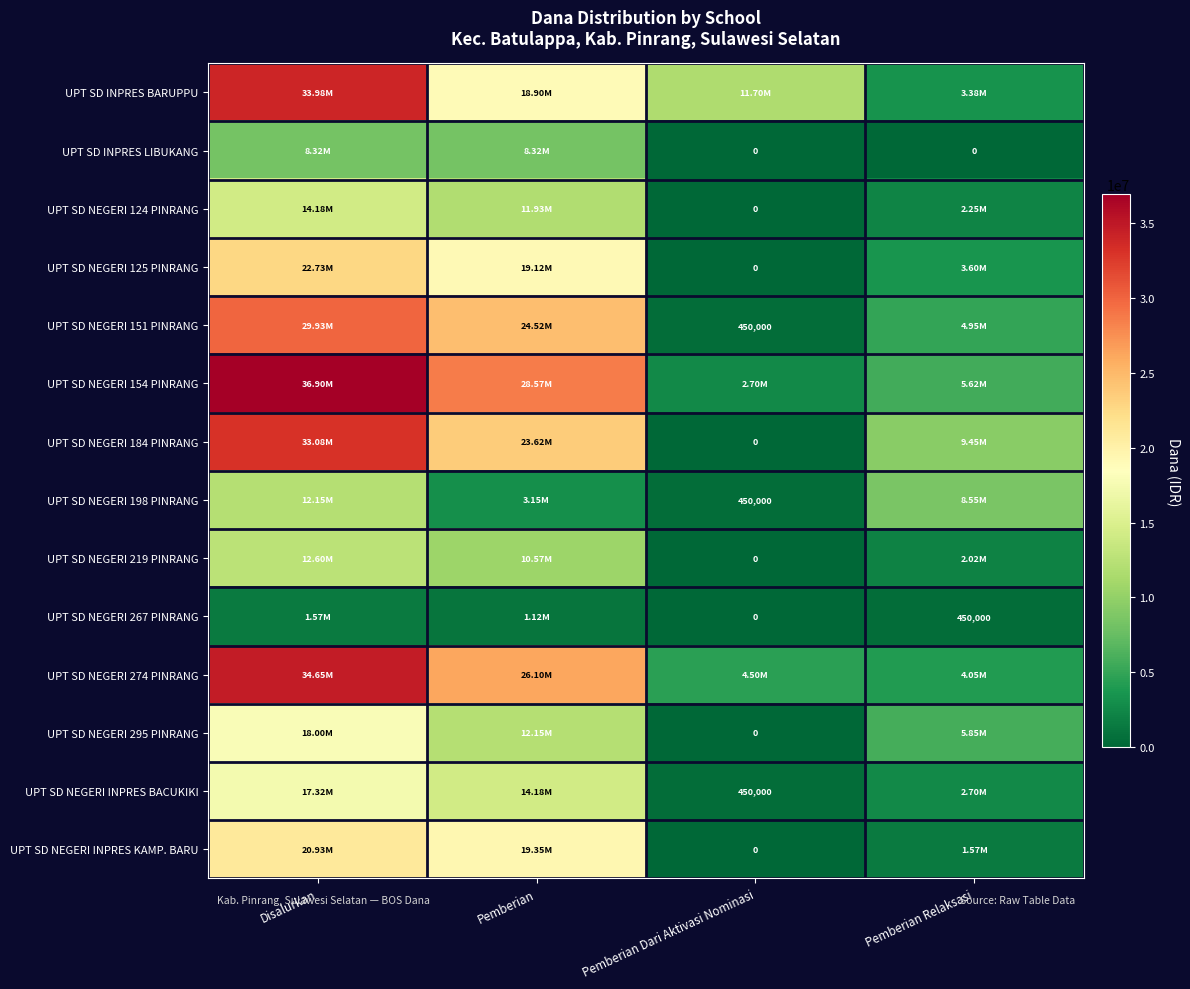

What is the difference between the UPT SD NEGERI 151 PINRANG values at Pemberian Dari Aktivasi Nominasi and Pemberian Relaksasi?

4500000